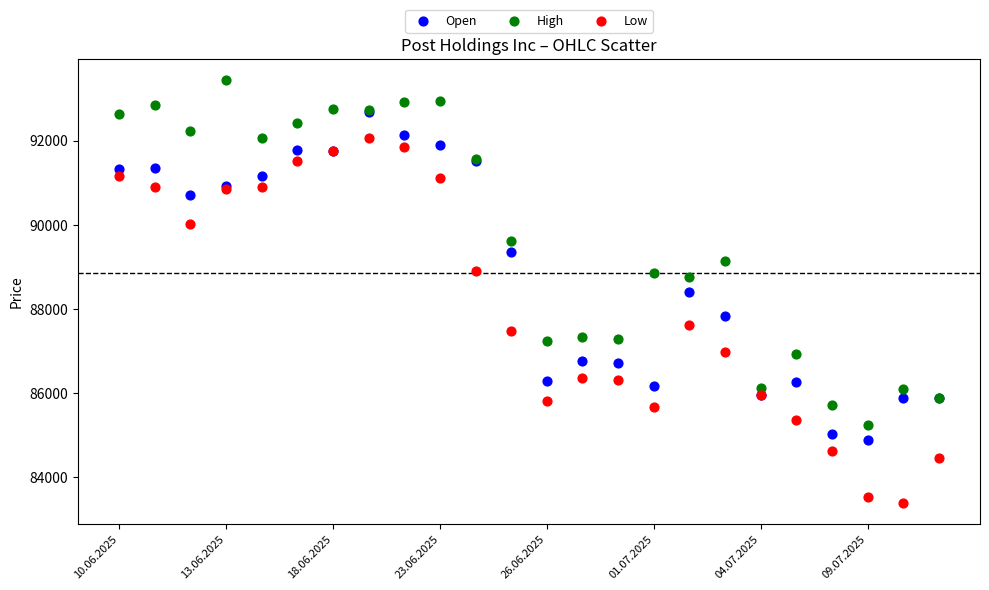

Which series contains the highest Y value?

High